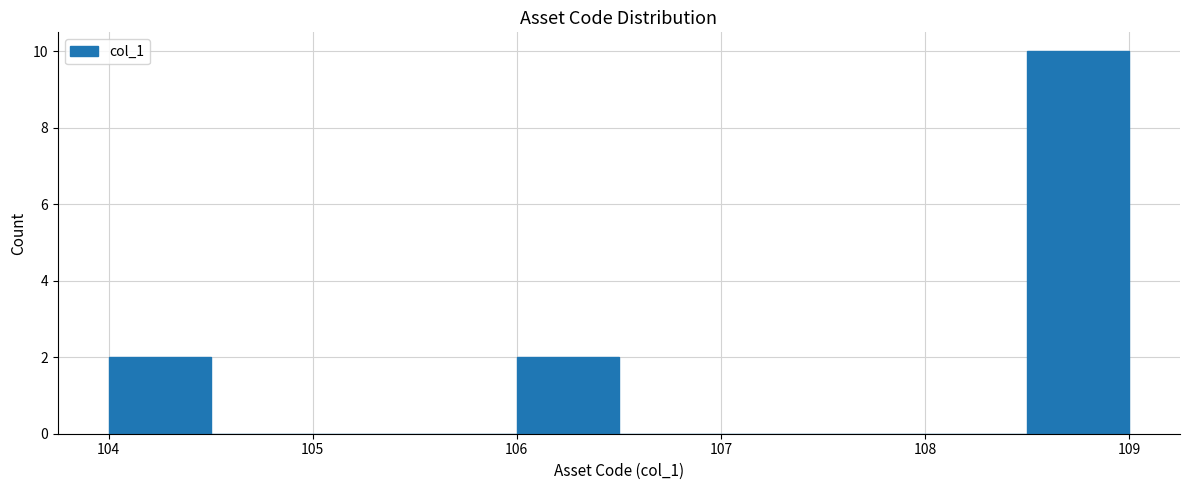

Reading left to right, list every bar in this chart as the range it spans on the x-axis followed by its height. The values are not printed on the chart, so give them approximately, as read against the axis.

104.0 to 104.5: 2
104.5 to 105.0: 0
105.0 to 105.5: 0
105.5 to 106.0: 0
106.0 to 106.5: 2
106.5 to 107.0: 0
107.0 to 107.5: 0
107.5 to 108.0: 0
108.0 to 108.5: 0
108.5 to 109.0: 10